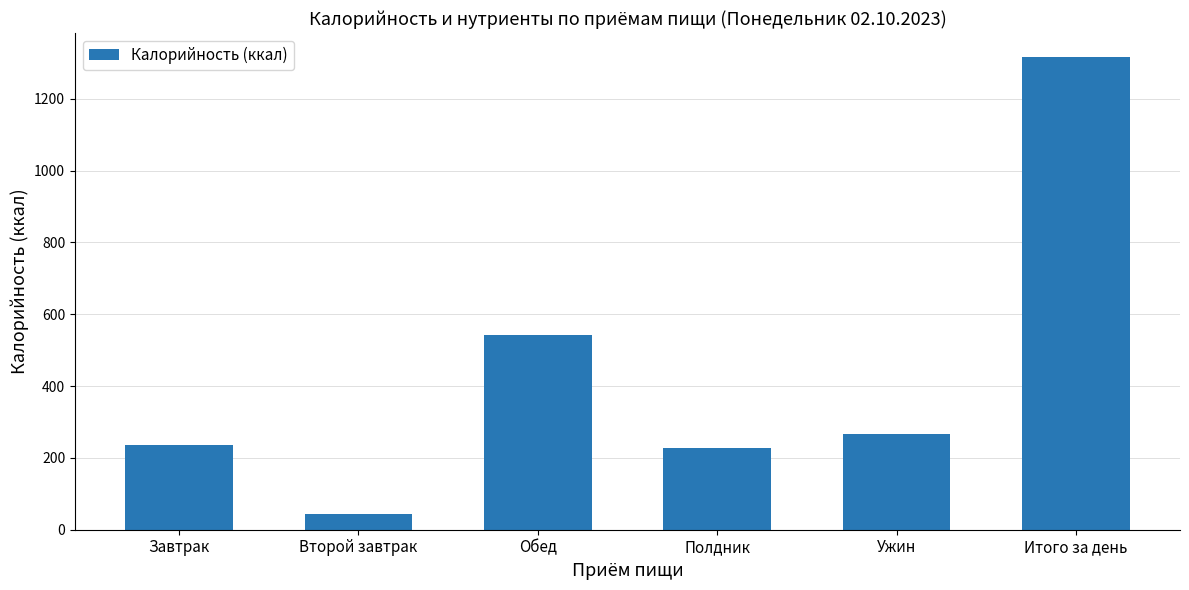

What is the label of the 3rd bar from the left?

Обед